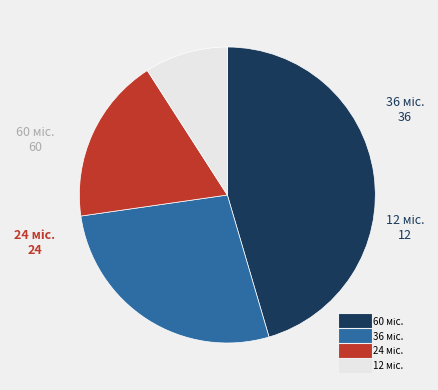

Does any single category account for the majority?

No